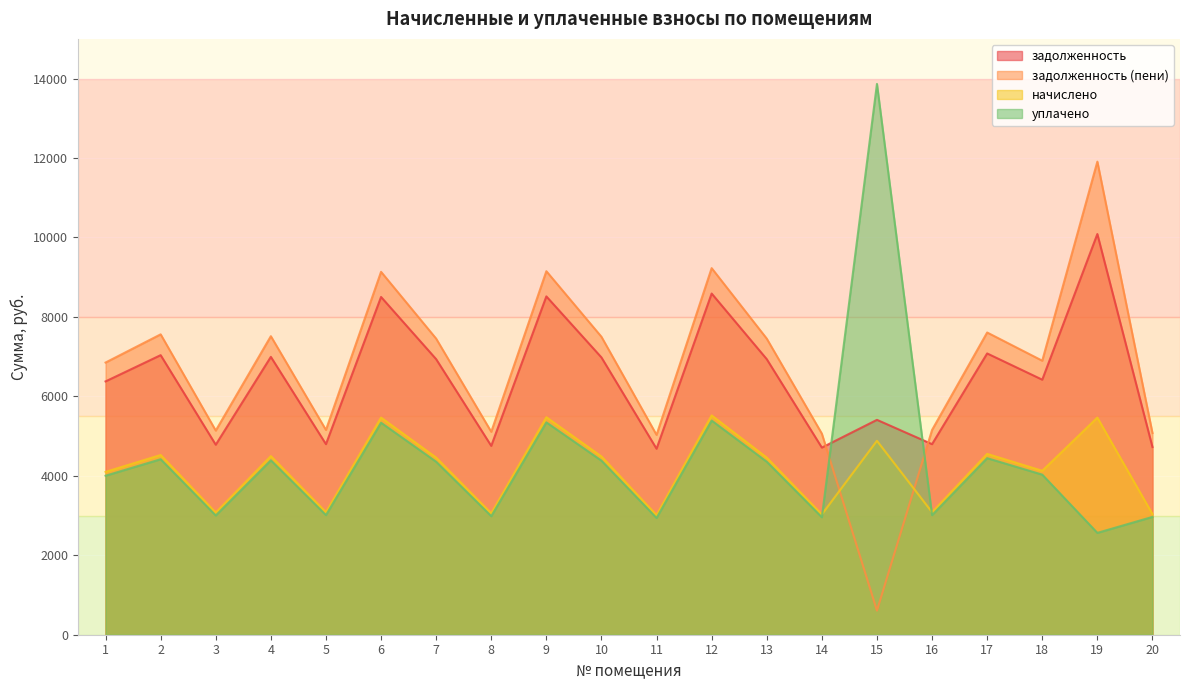

Reading left to right, extract all data points from this chart.

задолженность: 6377.3	7037.9	4782.9	6994.8	4797.4	8502.9	6937.4	4754.2	8517.3	6980.4	4682.4	8589.2	6937.4	4711.2	5409.4	4797.4	7081.0	6420.3	10087.5	4725.4
задолженность (пени): 6852.2	7562.1	5139.1	7515.8	5154.6	9136.2	7454.1	5108.2	9151.6	7500.3	5031.1	9228.9	7454.1	5062.0	607.4	5154.6	7608.4	6898.4	11909.6	5077.4
начислено: 4099.9	4524.7	3074.9	4496.9	3084.1	5466.5	4460.0	3056.5	5475.8	4487.8	3010.3	5521.9	4460.0	3028.8	4882.2	3084.1	4552.4	4127.6	5466.5	3037.9
уплачено: 4003.0	4417.7	3002.2	4390.7	3011.2	5337.3	4354.6	2984.2	5346.4	4381.6	2939.1	5391.4	4354.6	2957.2	13866.1	3011.2	4444.8	4030.0	2563.8	2966.1